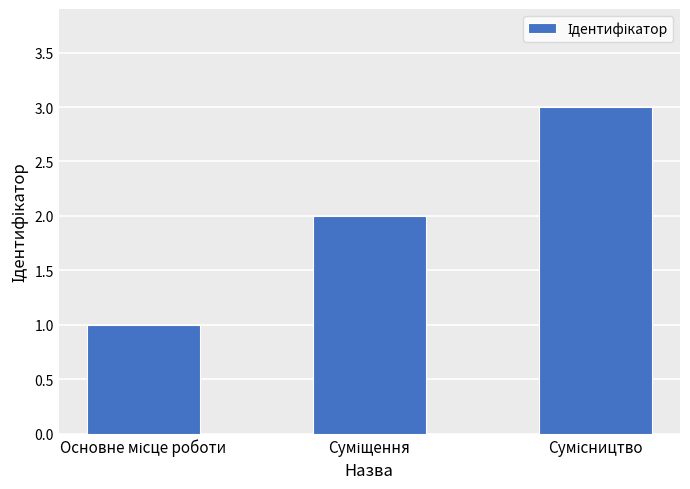

What is the maximum value shown in the chart?

3